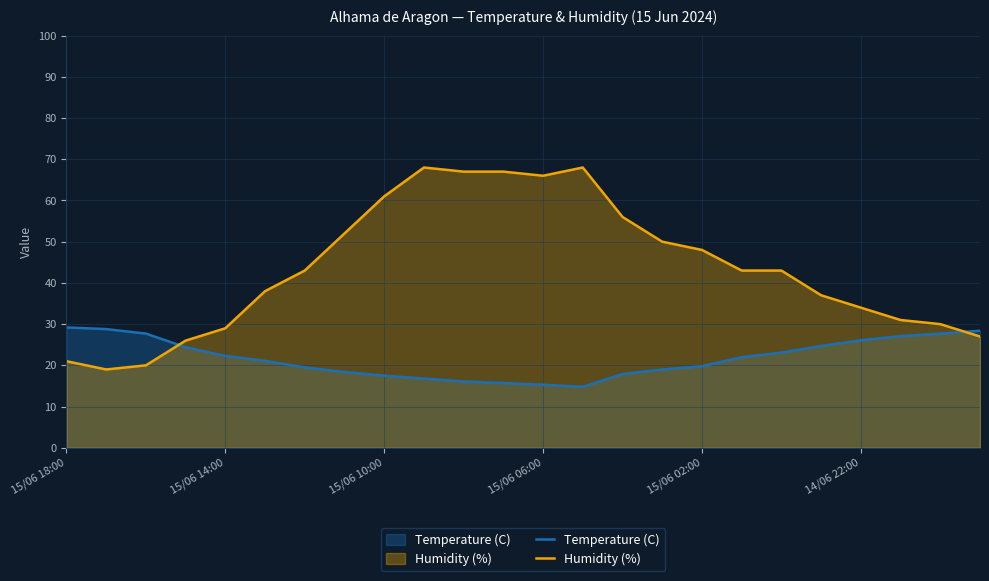

Reading left to right, transcribe all the data shown in this chart.

Temperature (C): 29.2	28.8	27.7	24.4	22.3	21.1	19.5	18.4	17.5	16.8	16.1	15.7	15.3	14.8	17.9	19.0	19.8	22.0	23.1	24.7	26.1	27.1	27.7	28.4
Humidity (%): 21.0	19.0	20.0	26.0	29.0	38.0	43.0	52.0	61.0	68.0	67.0	67.0	66.0	68.0	56.0	50.0	48.0	43.0	43.0	37.0	34.0	31.0	30.0	27.0